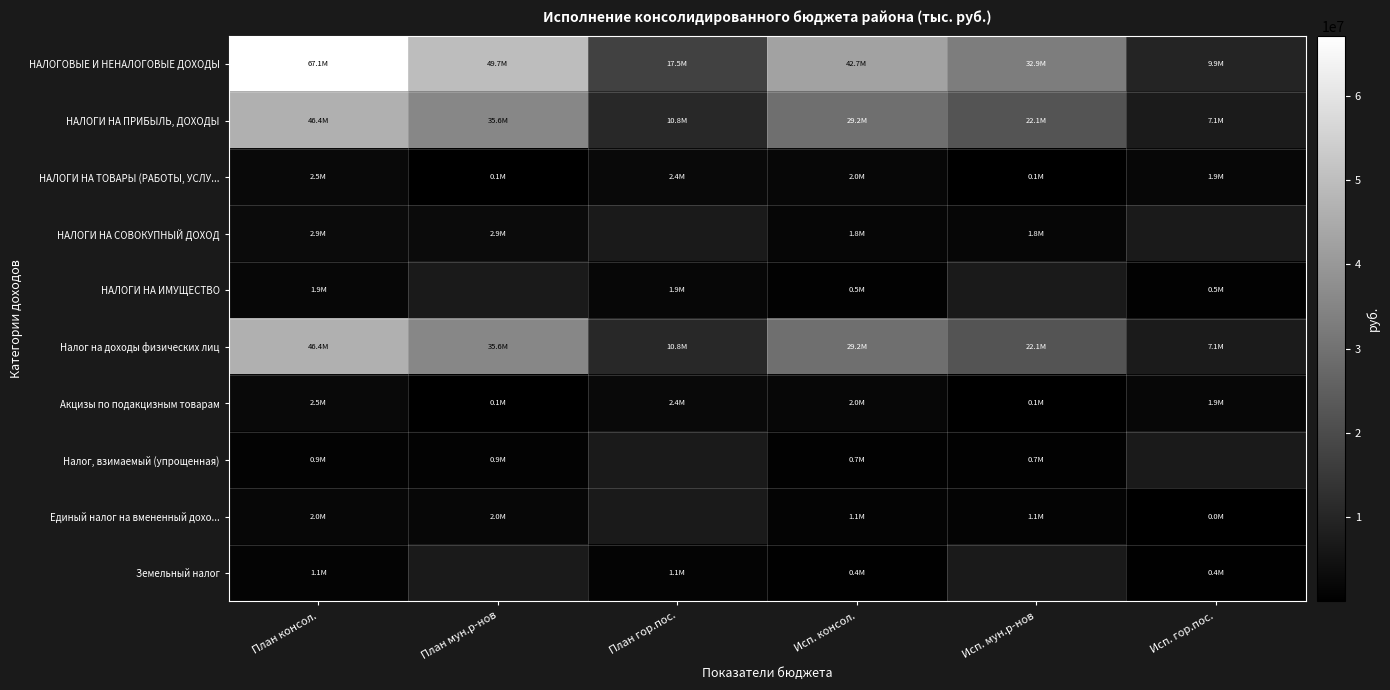

What is the approximate value of Земельный налог at Исп. гор.пос.?

351438.3